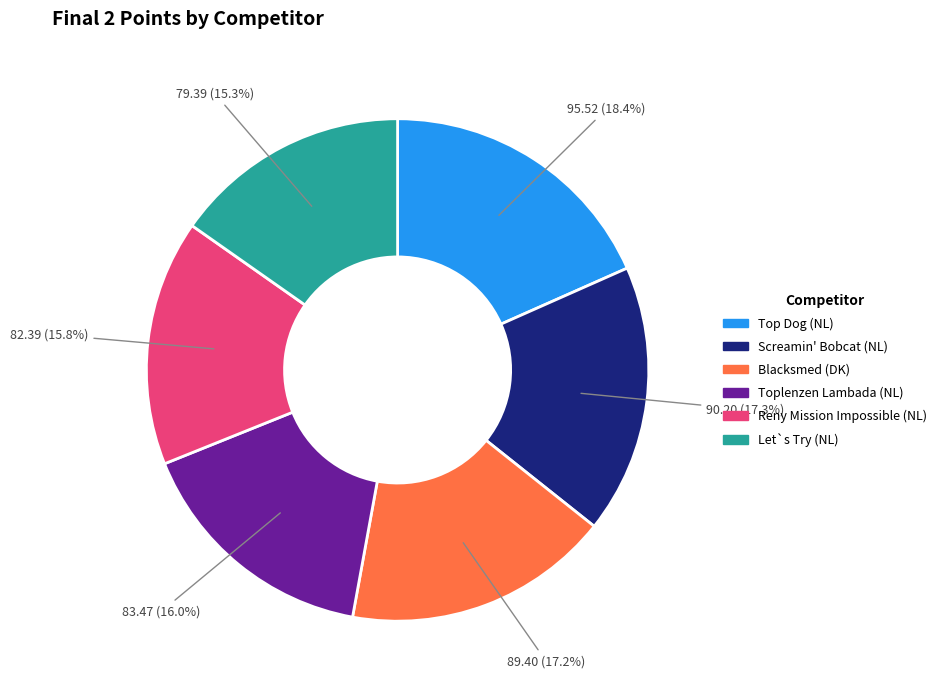

The Blacksmed (DK) slice represents 17% of the pie. True or false?

True